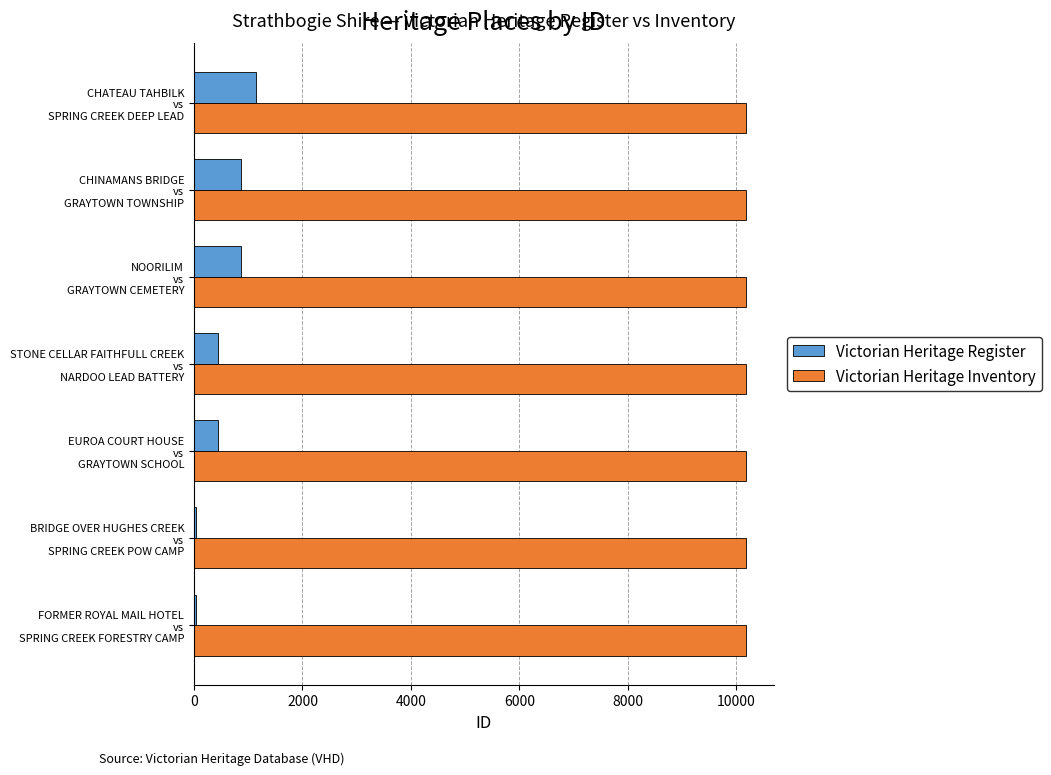

At how many categories does at least one series exceed 4982?

7